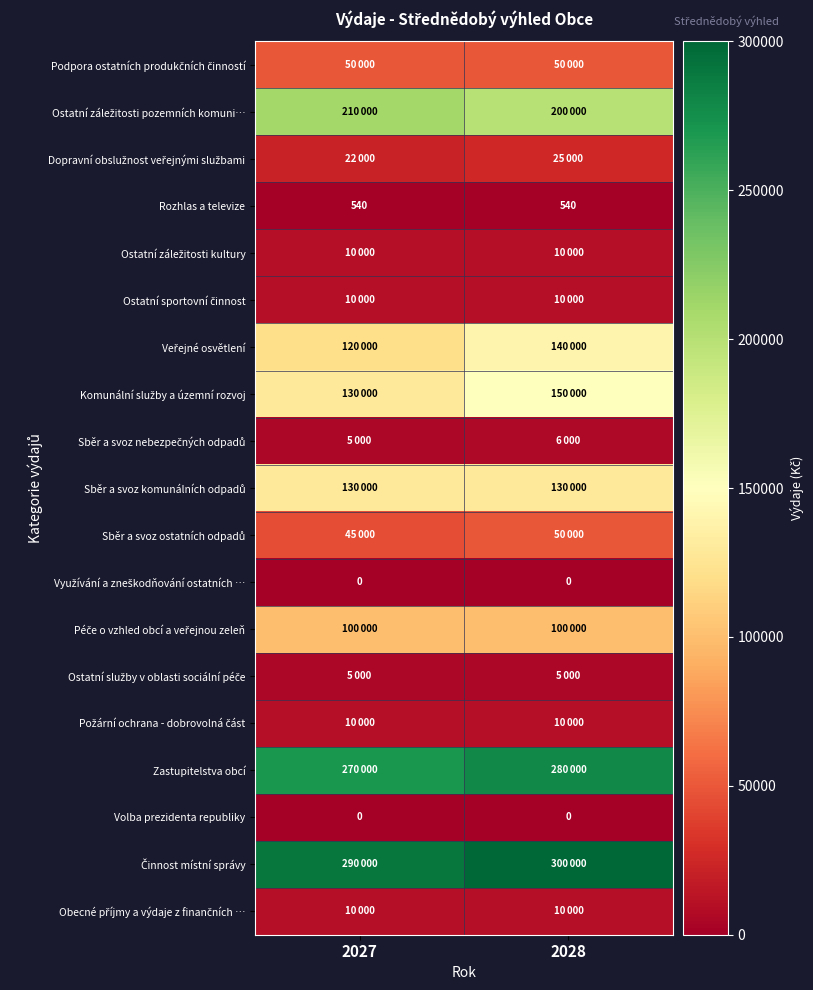

The value of Rozhlas a televize at 2028 is 540. True or false?

True